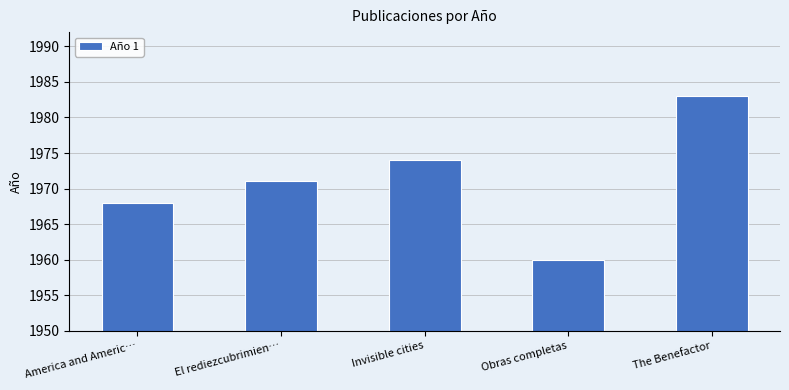

Rank the categories by value from lowest to highest.

Obras completas, America and Americ…, El rediezcubrimien…, Invisible cities, The Benefactor